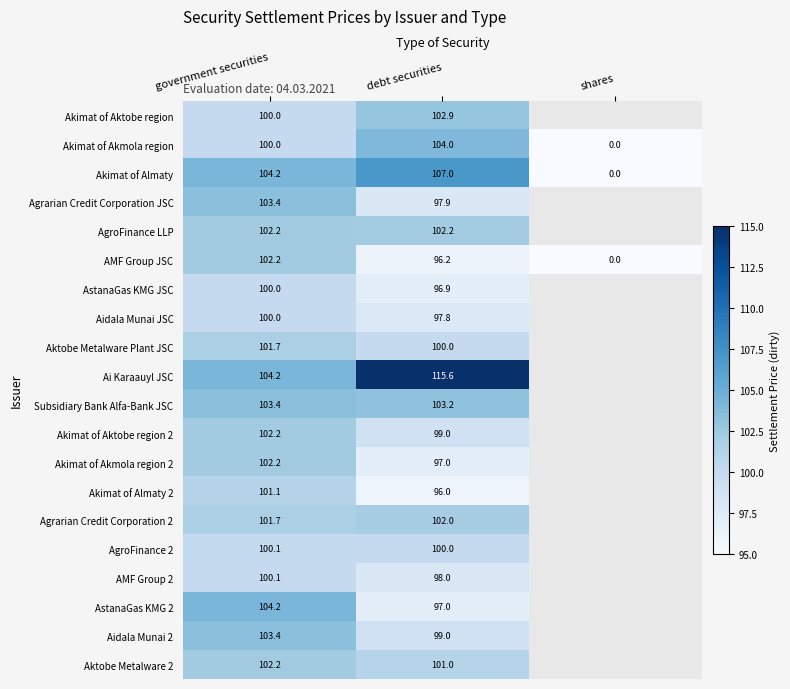

True or false: Aidala Munai JSC has a value of 100.0 at government securities.

True